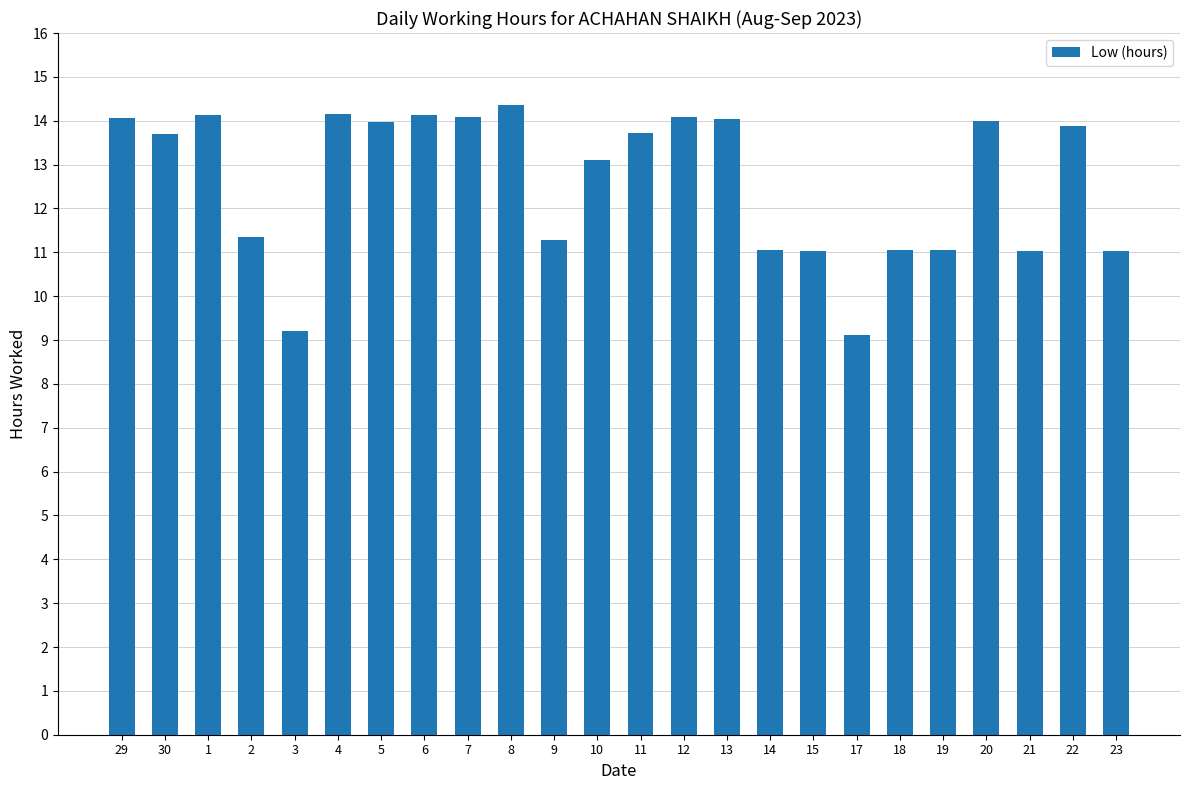

What is the difference between the values at 5 and 18?

2.9